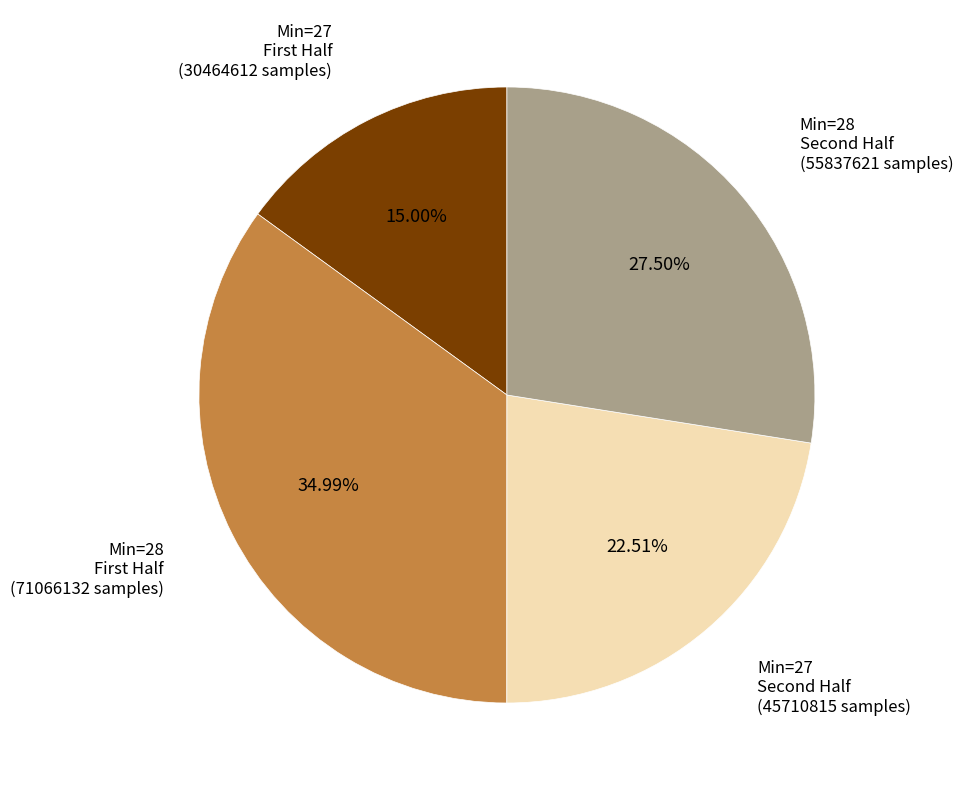

Is there any slice that represents more than half of the pie?

No